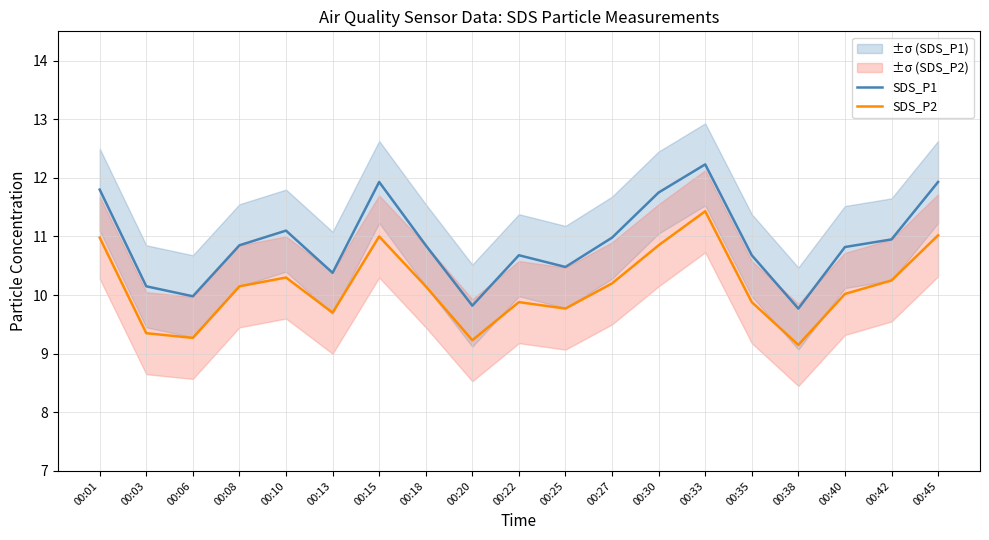

True or false: SDS_P1 and SDS_P2 cross at least once.

False